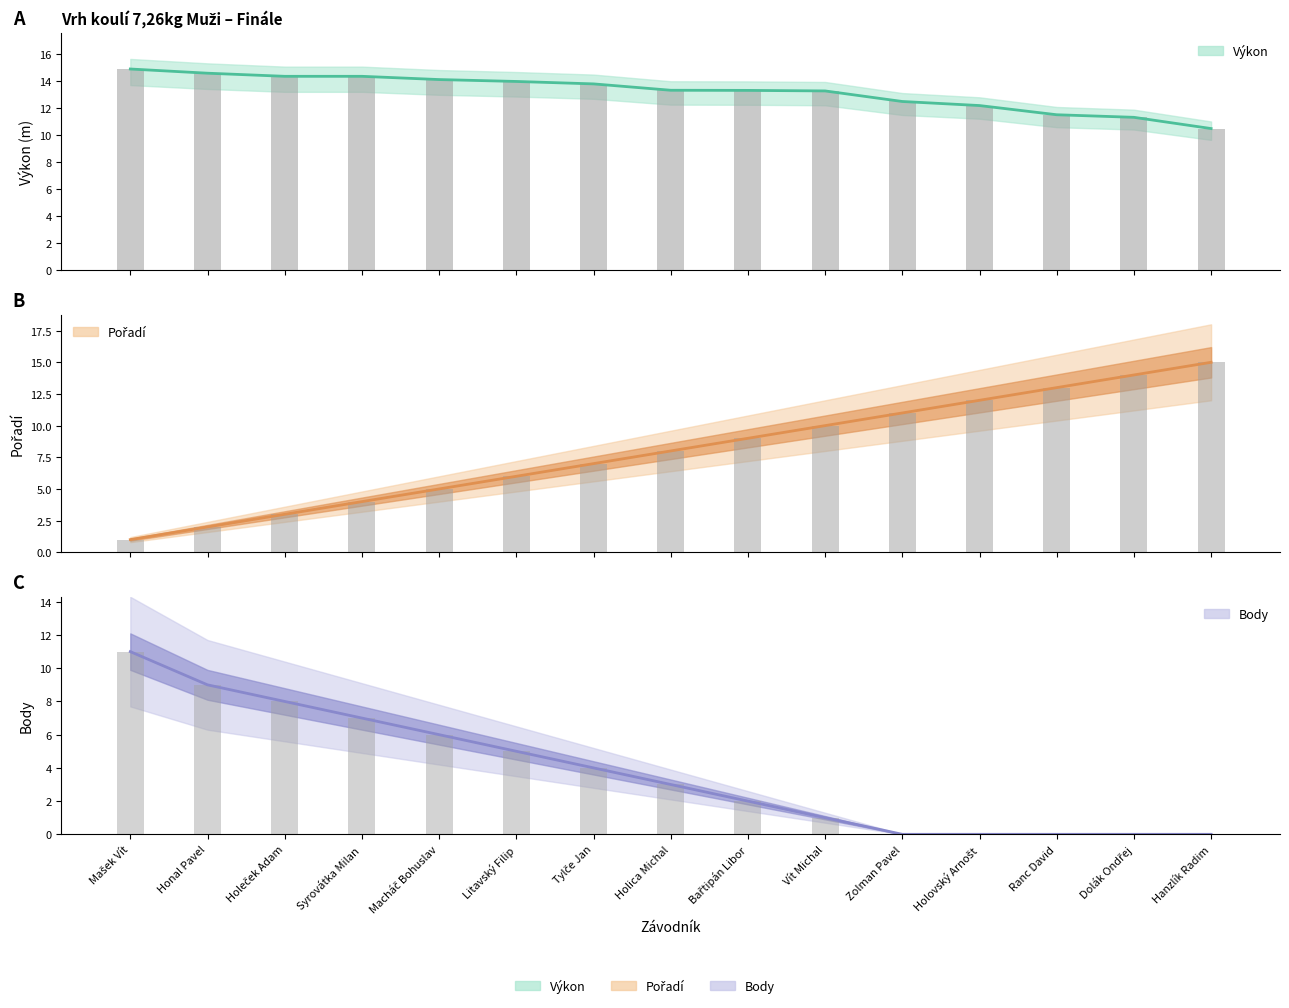

Where is Výkon nearest to the value 12?

Holovský Arnošt